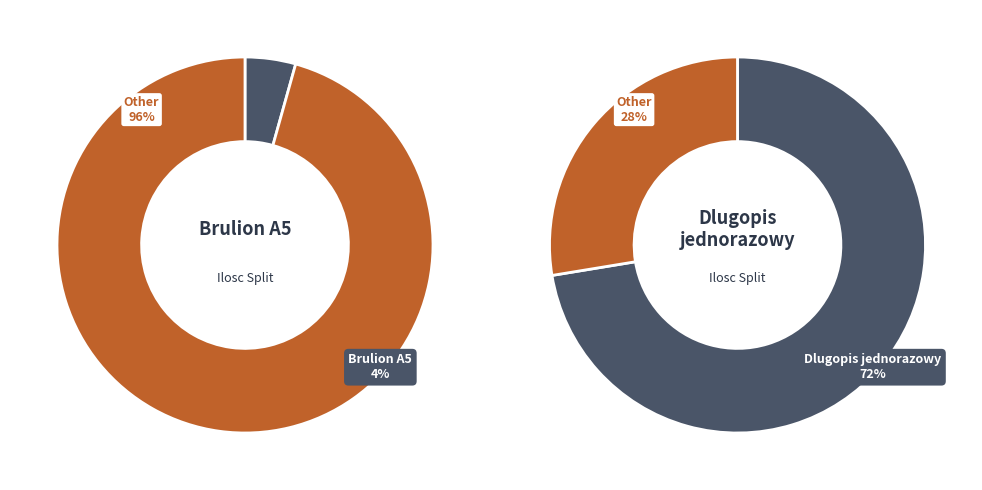

Is there a majority slice in this chart?

Yes